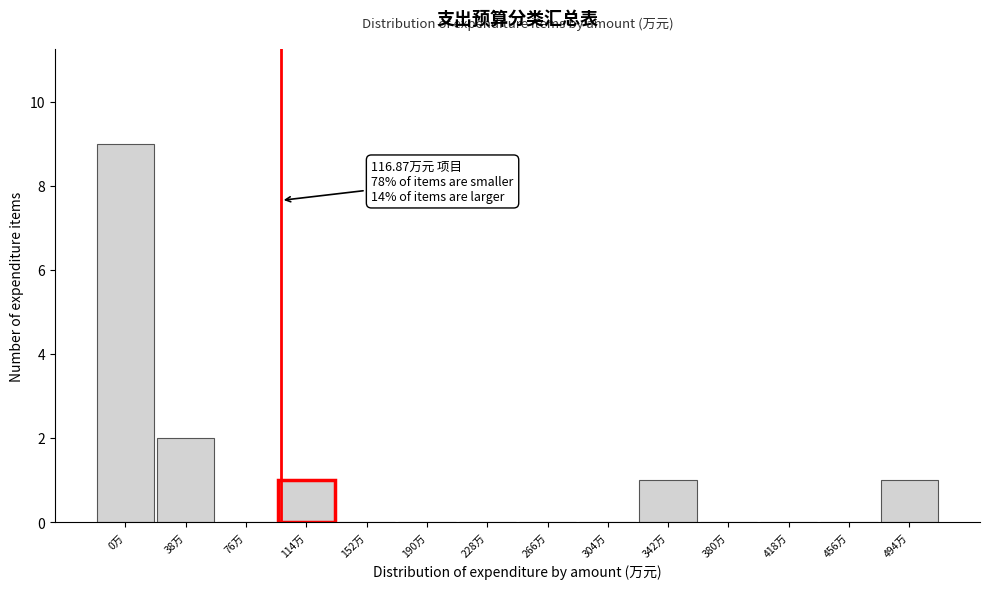

Reading right to left, what are all the values shown in this chart?

494万=1	456万=0	418万=0	380万=0	342万=1	304万=0	266万=0	228万=0	190万=0	152万=0	114万=1	76万=0	38万=2	0万=9